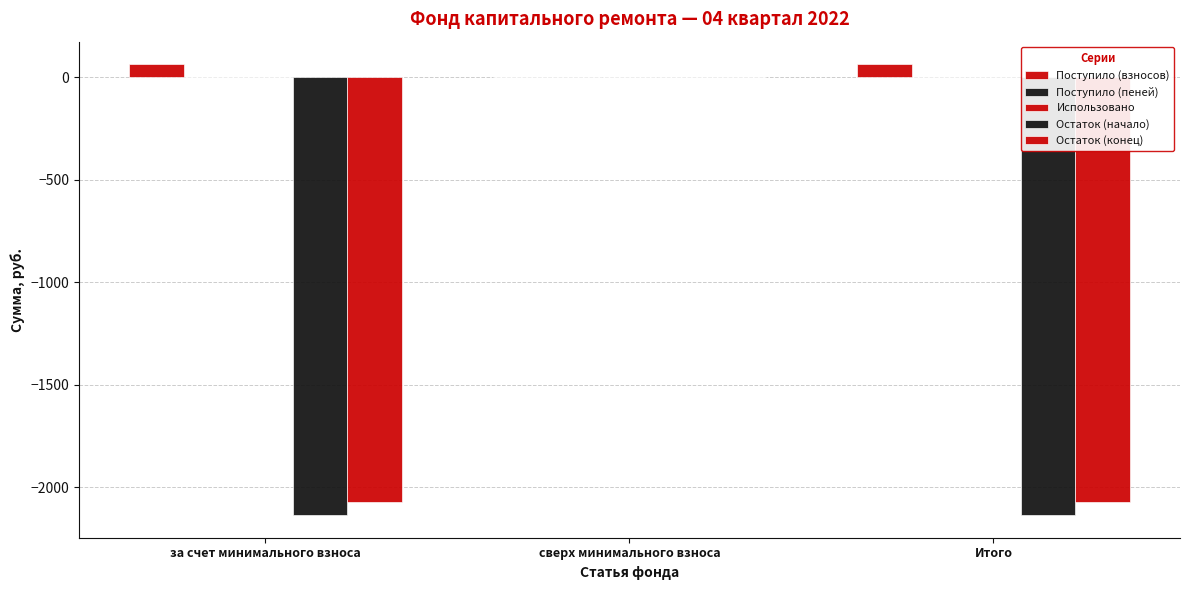

Reading right to left, extract all data points from this chart.

Поступило (взносов): Итого=63.1	сверх минимального взноса=0.0	за счет минимального взноса=63.1
Поступило (пеней): Итого=0.0	сверх минимального взноса=0.0	за счет минимального взноса=0.0
Использовано: Итого=0.0	сверх минимального взноса=0.0	за счет минимального взноса=0.0
Остаток (начало): Итого=-2136.4	сверх минимального взноса=0.0	за счет минимального взноса=-2136.4
Остаток (конец): Итого=-2073.3	сверх минимального взноса=0.0	за счет минимального взноса=-2073.3